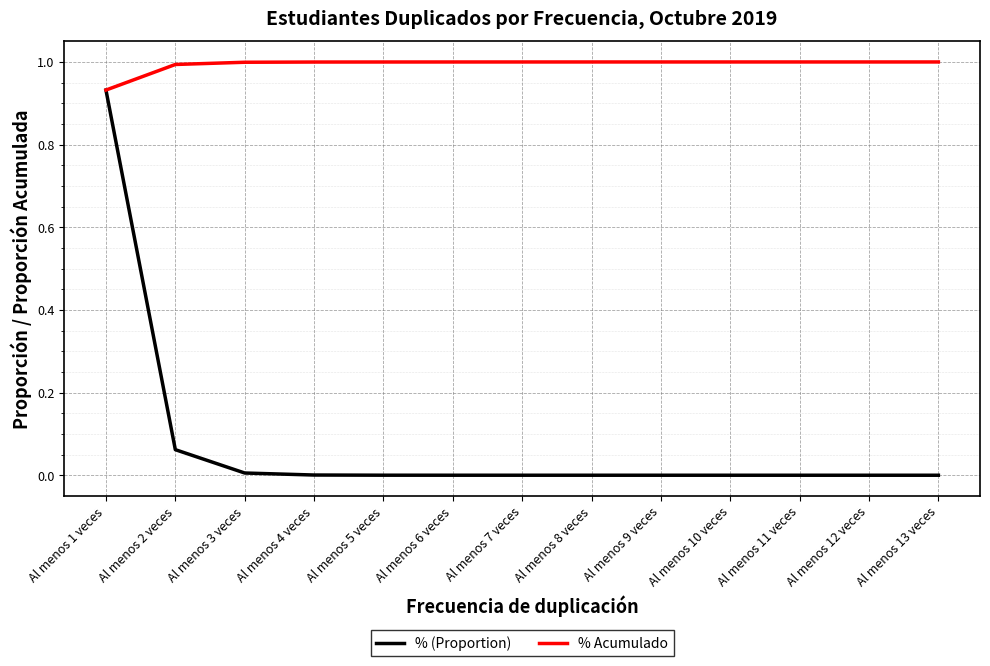

At Al menos 11 veces, list the series in order from smallest to largest.

% (Proportion), % Acumulado